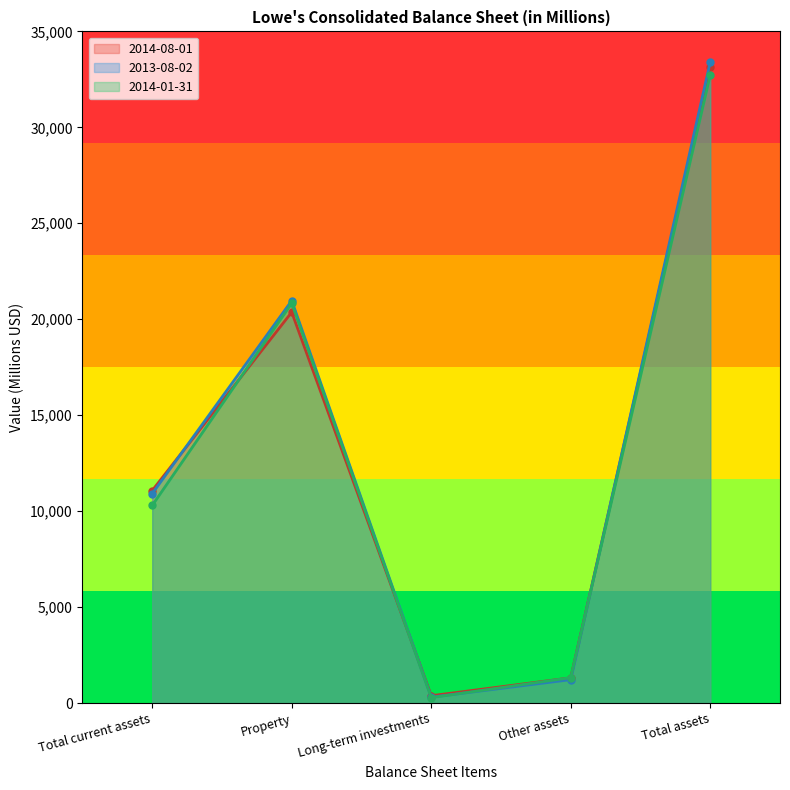

What is the minimum value shown in the chart?

279